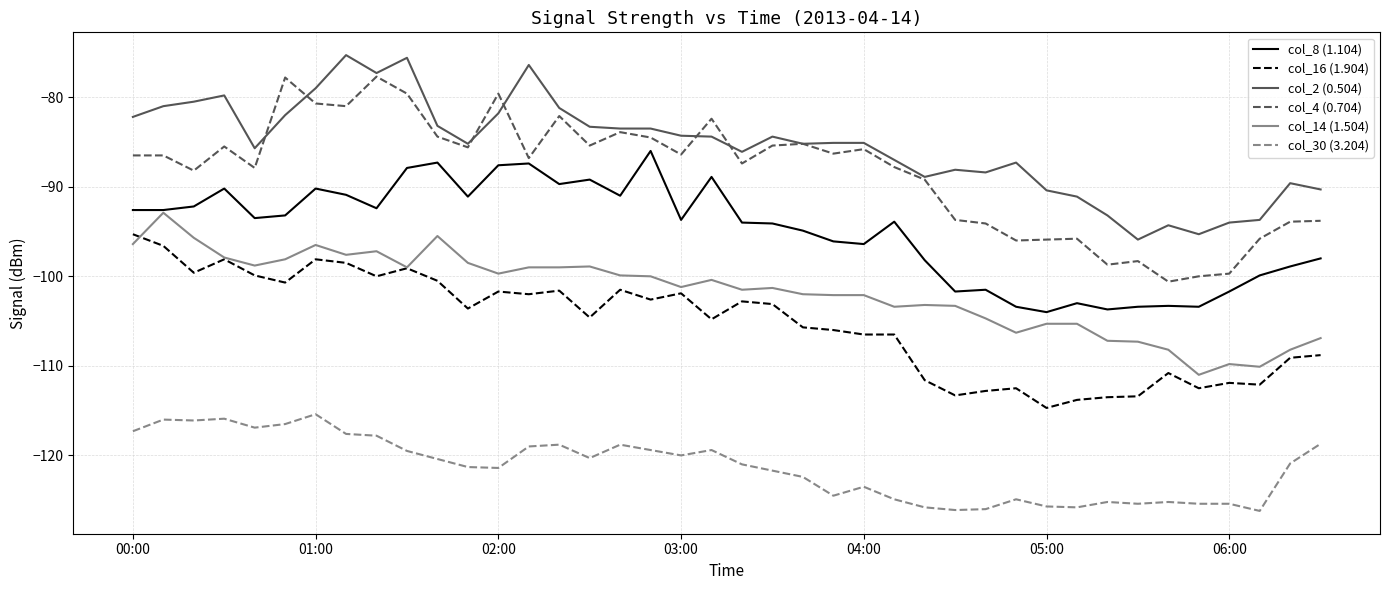

Which series has the largest total across all categories?

col_2 (0.504)